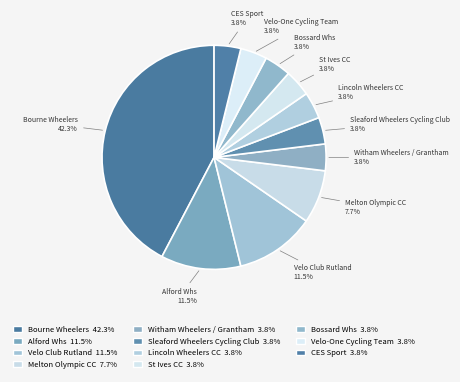

Which has a higher value, Sleaford Wheelers Cycling Club or Alford Whs?

Alford Whs